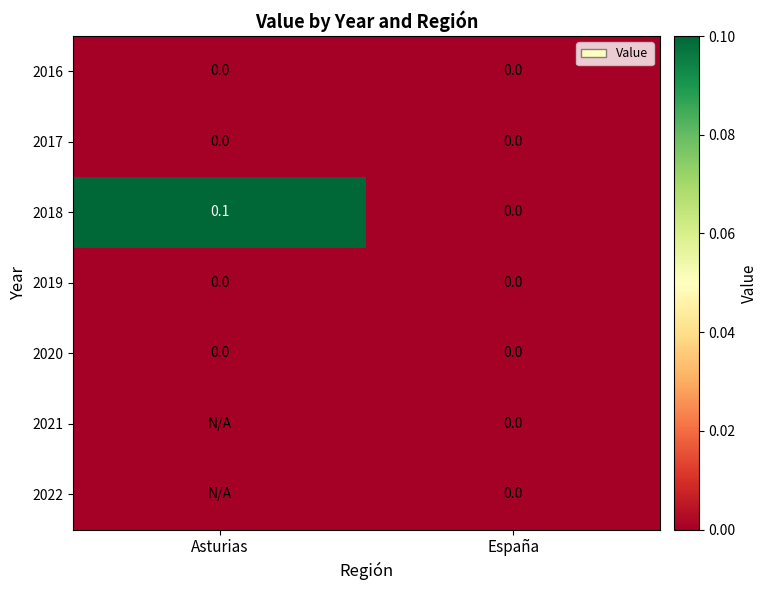

Is it true that 2018 equals 0.1 at Asturias?

True